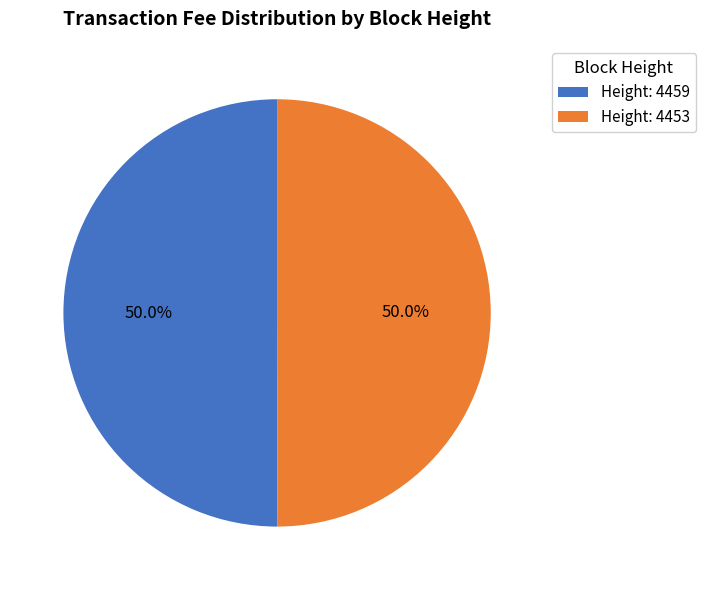

To the nearest percent, what portion does Height: 4453 represent?

50%